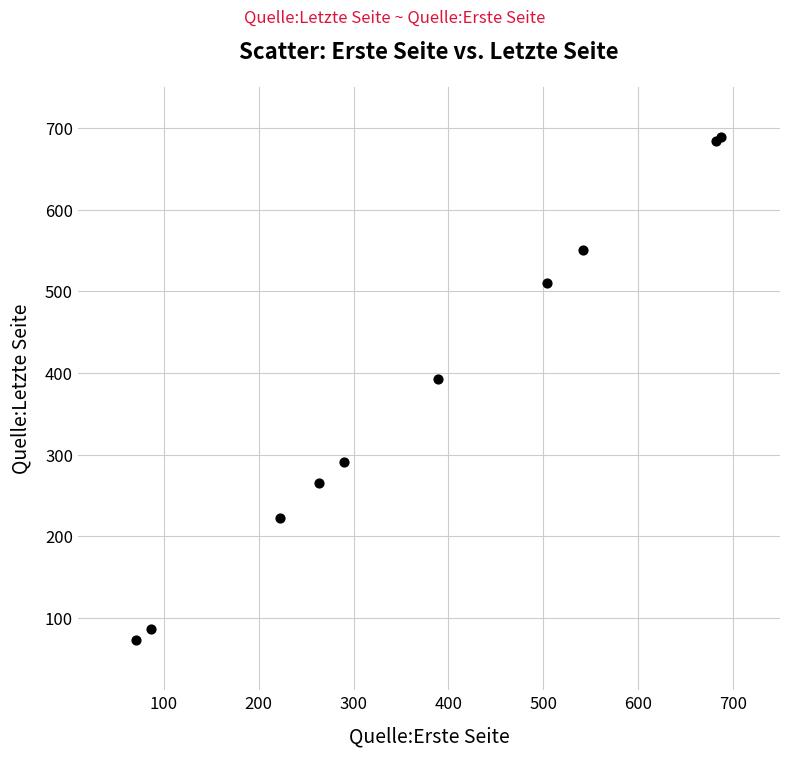

What Y value in the scatter plot is closest to 381?

393